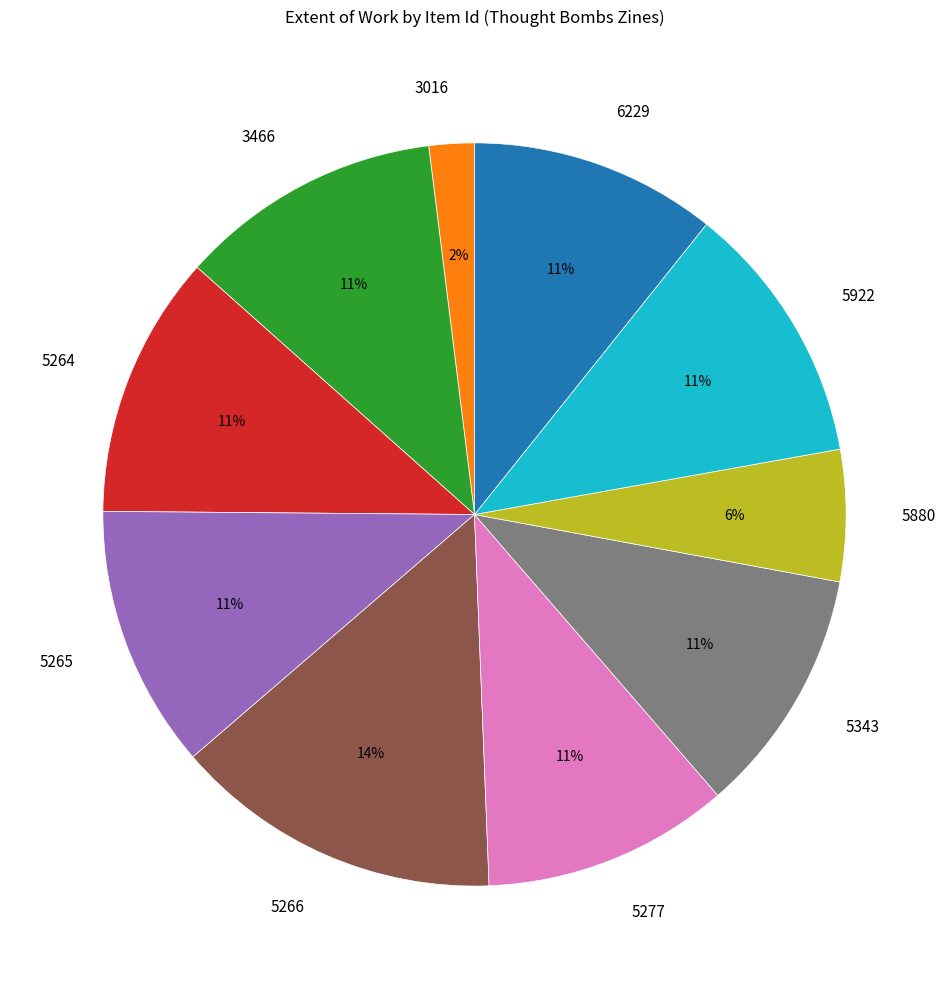

The 5266 slice represents 29% of the pie. True or false?

False